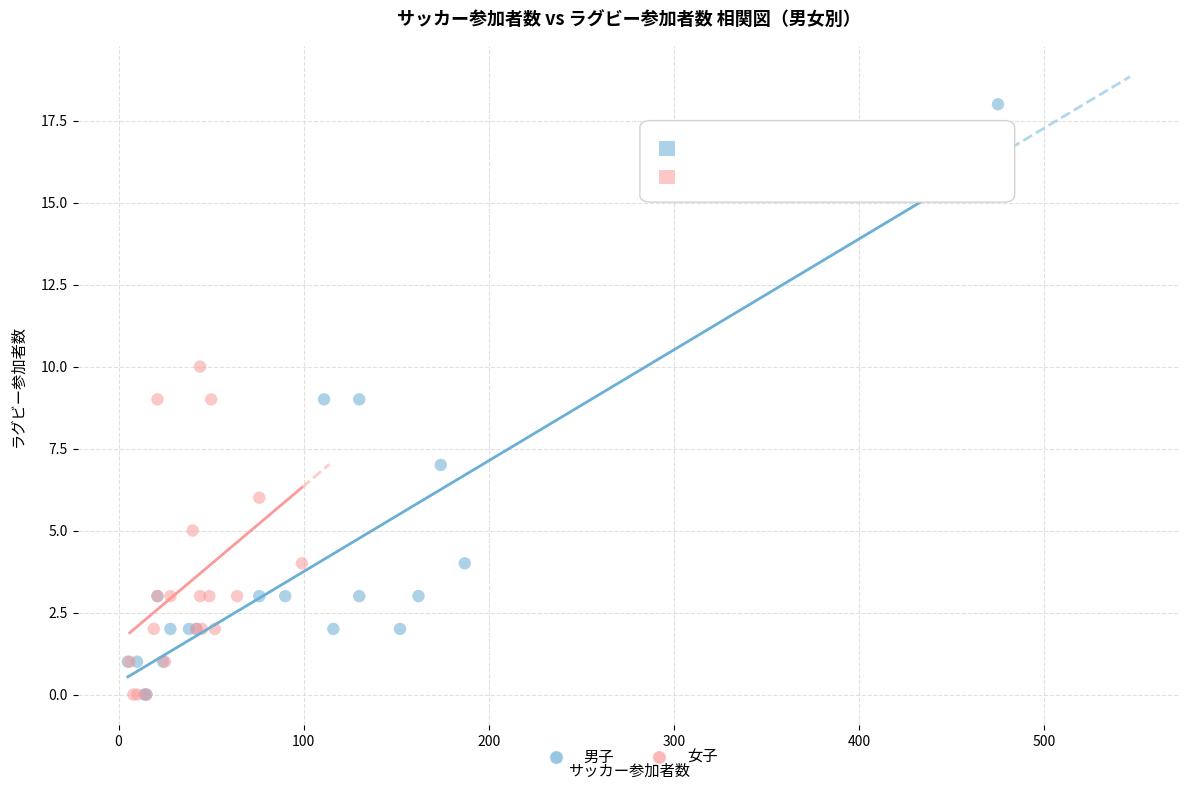

Which series has the widest spread of Y values?

男子